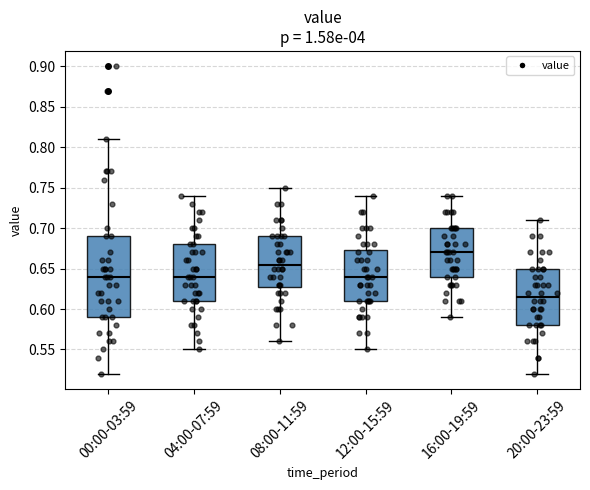

Reading left to right, read every box against the y-axis: the position of its median line, the range the box covers, and the ends of its whiskers. The values are not printed on the chart, so give them approximately, as read against the axis.

00:00-03:59: median 0.640, box 0.590 to 0.690, whiskers 0.520 to 0.810
04:00-07:59: median 0.640, box 0.610 to 0.680, whiskers 0.550 to 0.740
08:00-11:59: median 0.655, box 0.630 to 0.690, whiskers 0.560 to 0.750
12:00-15:59: median 0.640, box 0.610 to 0.675, whiskers 0.550 to 0.740
16:00-19:59: median 0.670, box 0.640 to 0.700, whiskers 0.590 to 0.740
20:00-23:59: median 0.615, box 0.580 to 0.650, whiskers 0.520 to 0.710